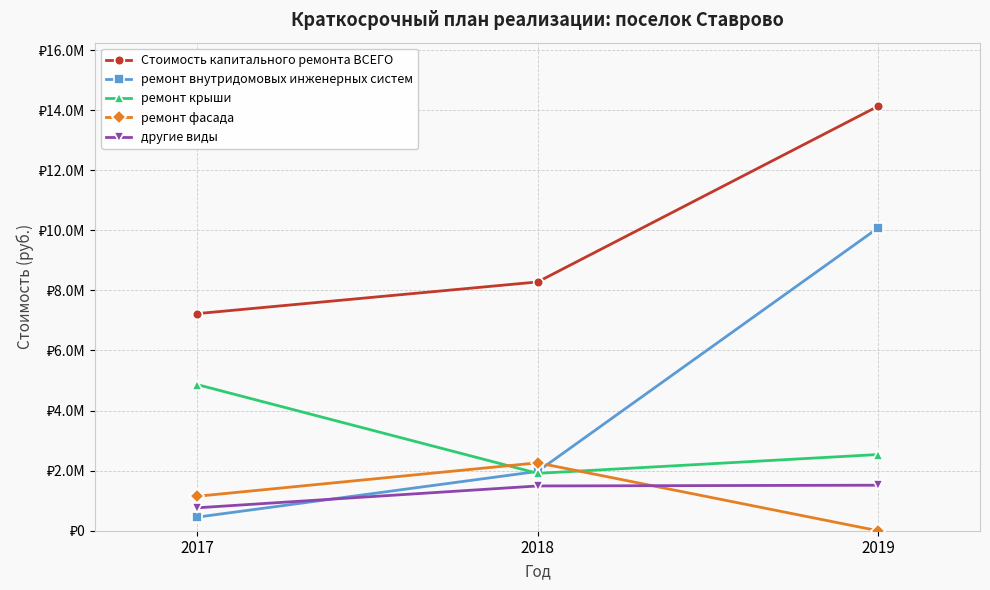

Is this an area chart (filled region under the line)?

No